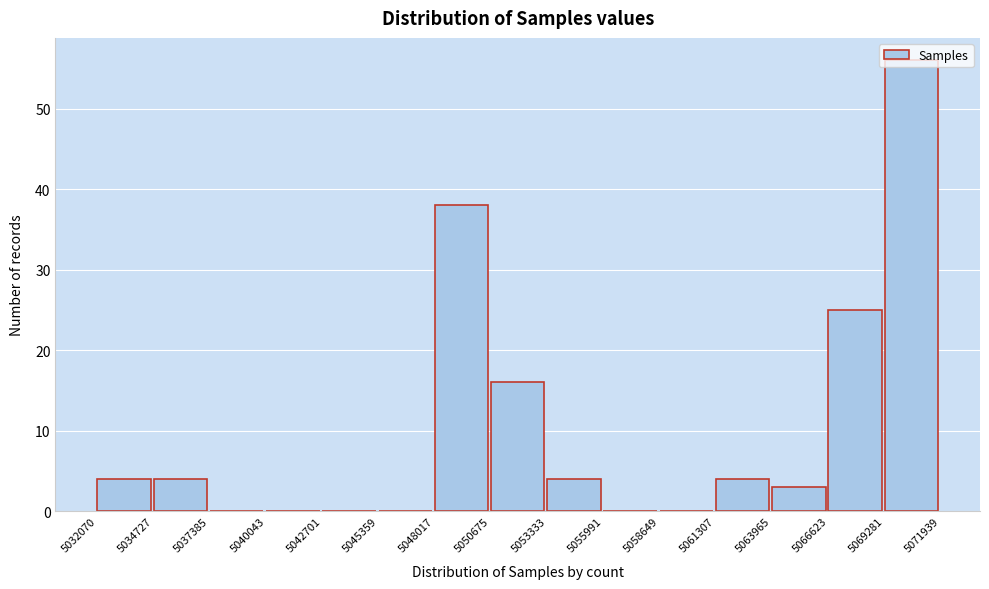

Over which range of the x-axis is the bar tallest?

5069281 to 5071939